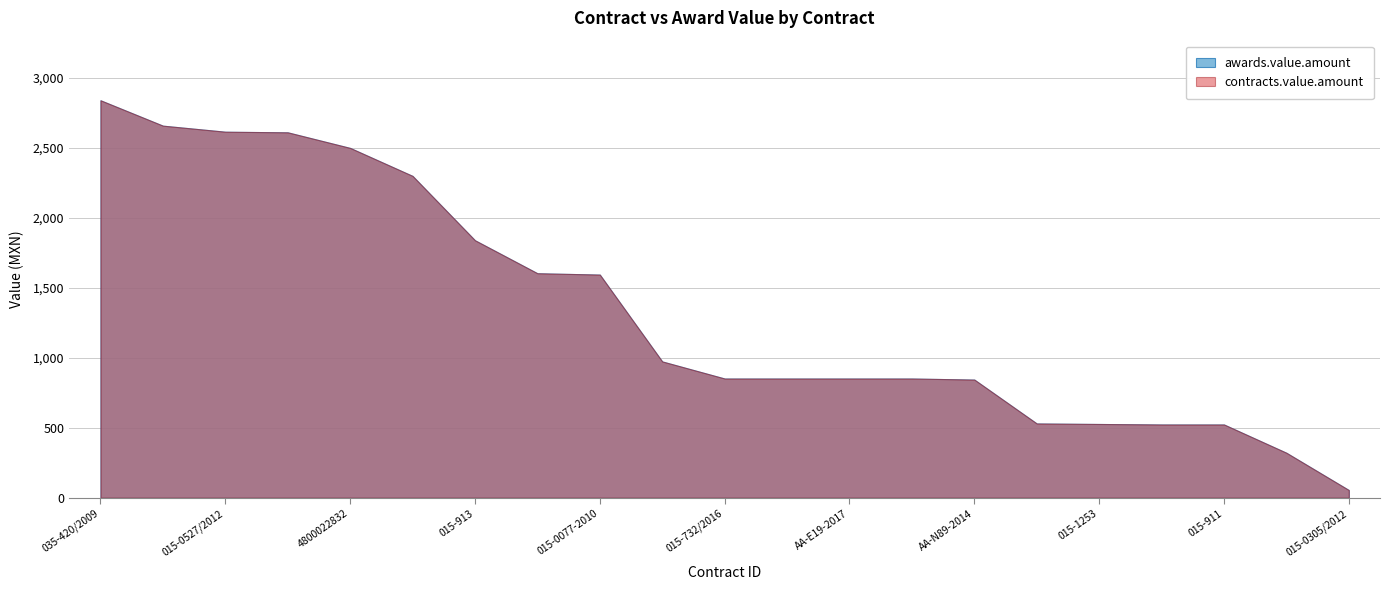

What position from the right is 4800022832?

17